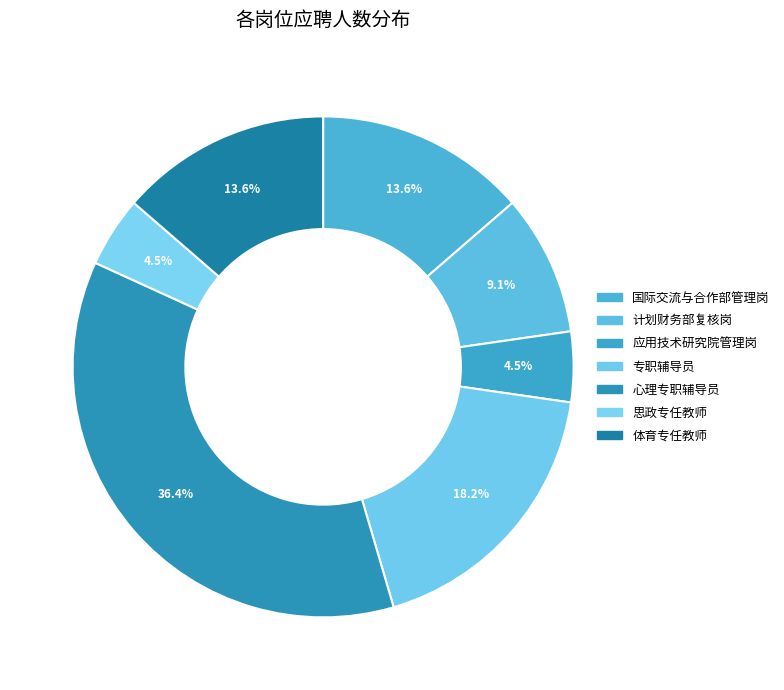

How many segments does this pie chart have?

7